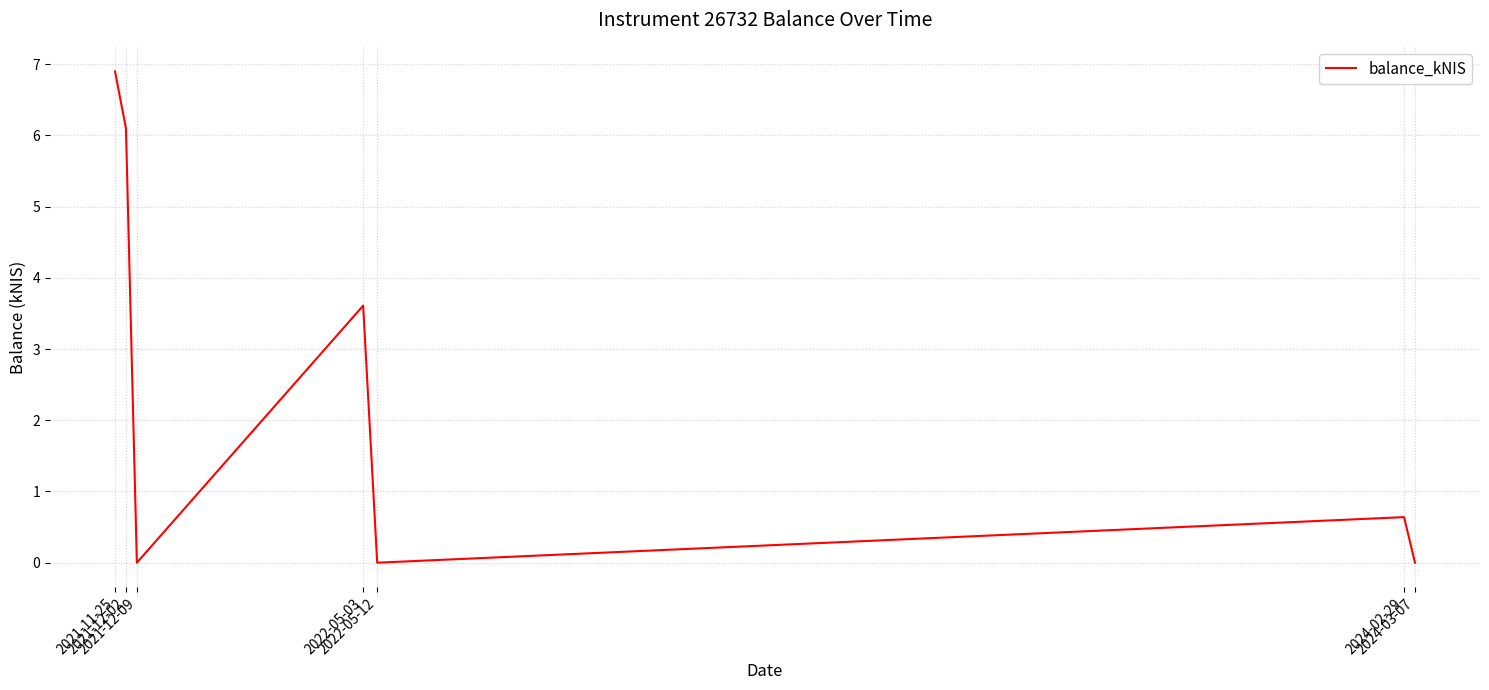

The chart shows a value of 0.0 at 2021-12-09. True or false?

True